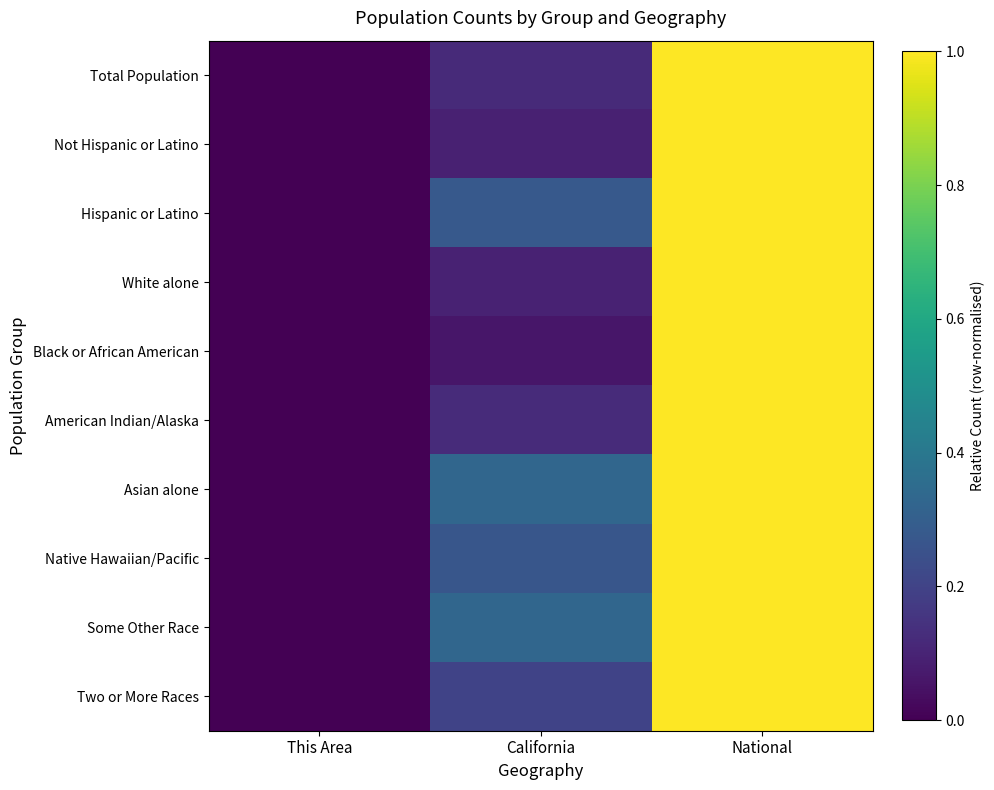

Count the number of categories in the chart.

3